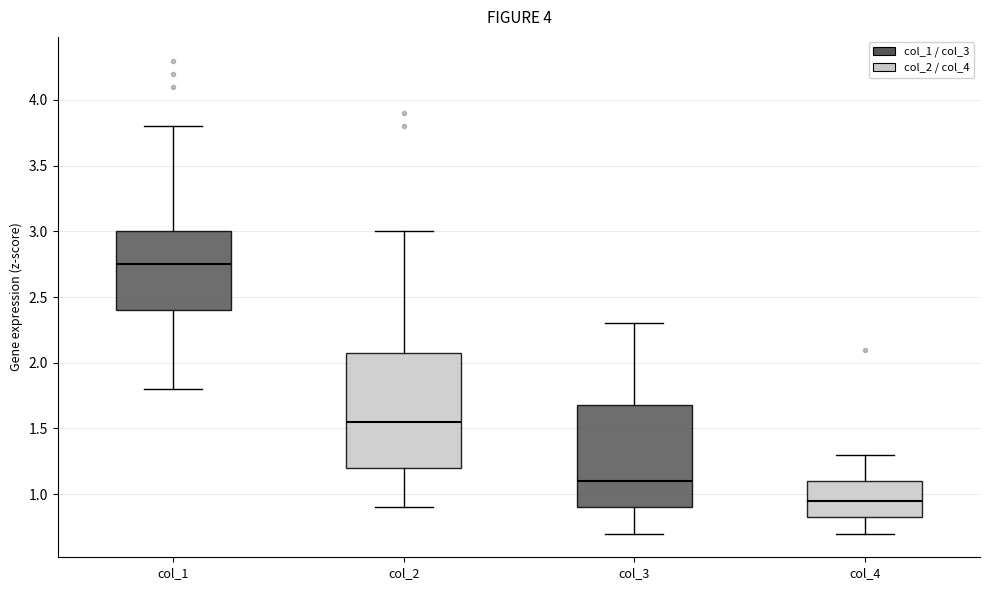

Reading left to right, transcribe this box plot: for each box, give where its median line is, the range the box spans, and where its two whiskers end, as read against the y-axis. The values are not printed on the chart, so give them approximately, as read against the axis.

col_1: median 2.75, box 2.40 to 3.00, whiskers 1.80 to 3.80
col_2: median 1.55, box 1.20 to 2.10, whiskers 0.90 to 3.00
col_3: median 1.10, box 0.90 to 1.70, whiskers 0.70 to 2.30
col_4: median 0.95, box 0.85 to 1.10, whiskers 0.70 to 1.30